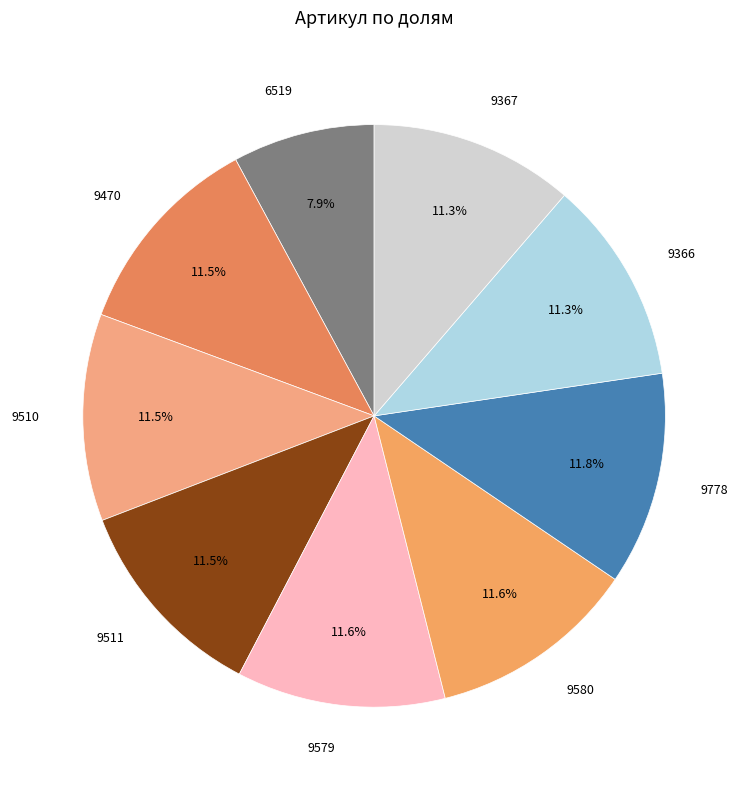

How many segments does this pie chart have?

9